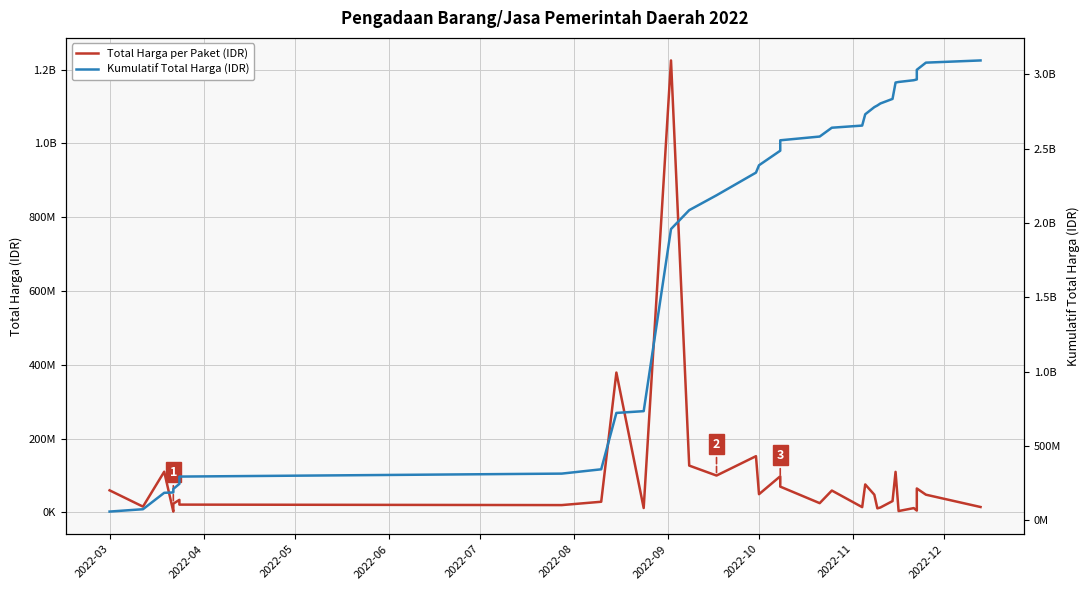

At which label does Total Harga per Paket (IDR) first exceed 34132505?

2022-03